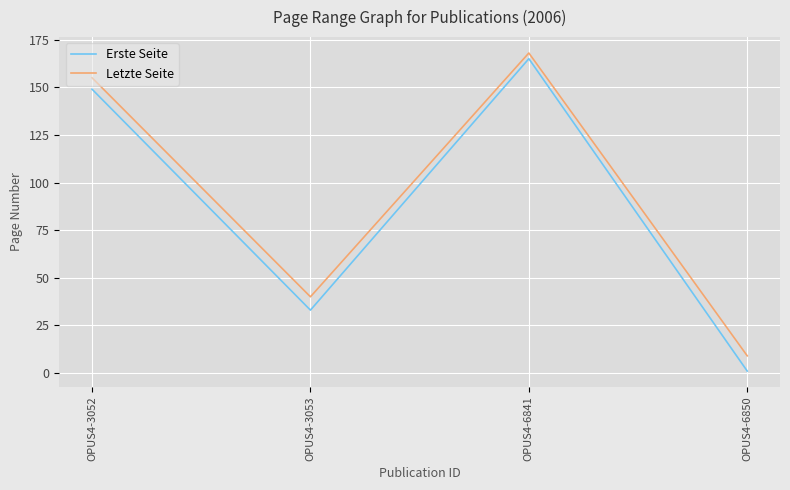

What is the sum of all Letzte Seite values?

372